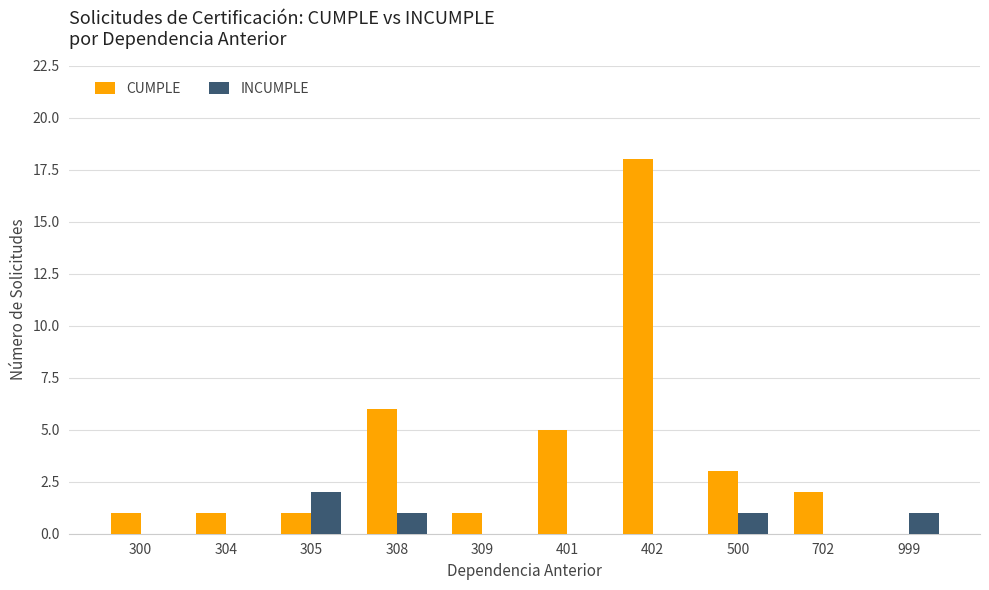

What are all the series names shown in the legend?

CUMPLE, INCUMPLE